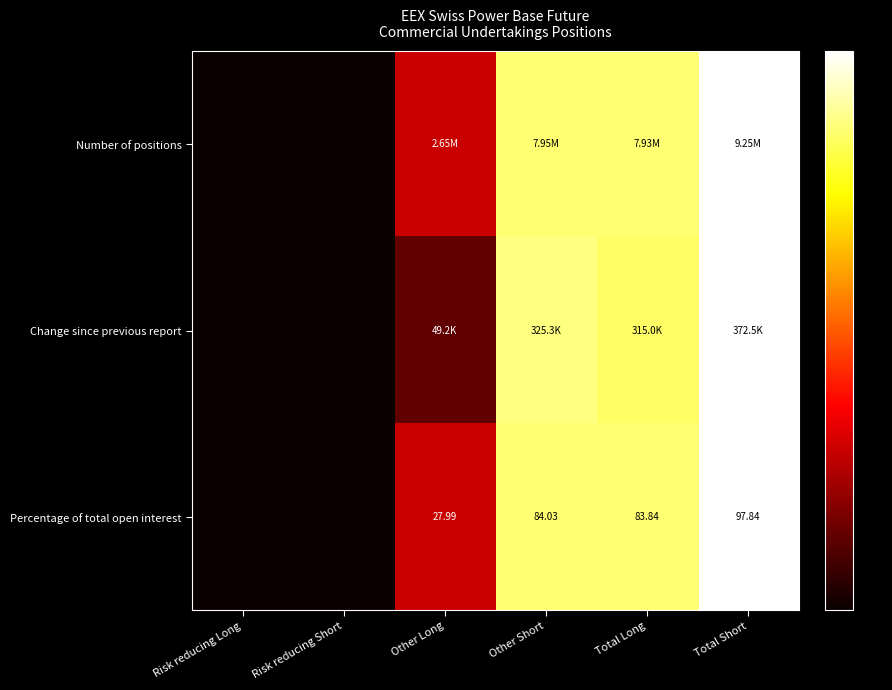

True or false: Change since previous report has a value of 0.4 at Risk reducing Short.

False